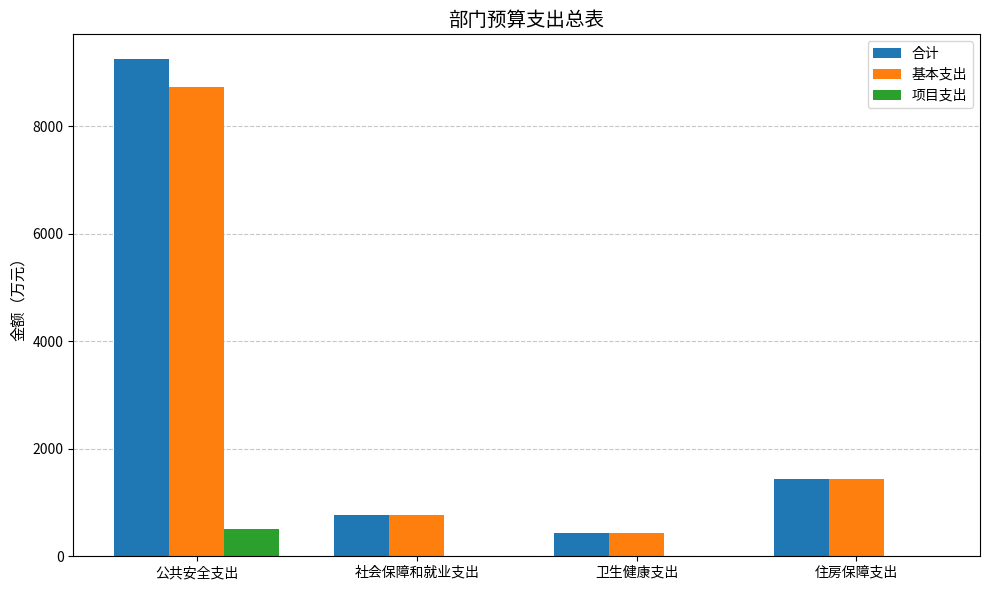

At which category is the sum across all series the highest?

公共安全支出